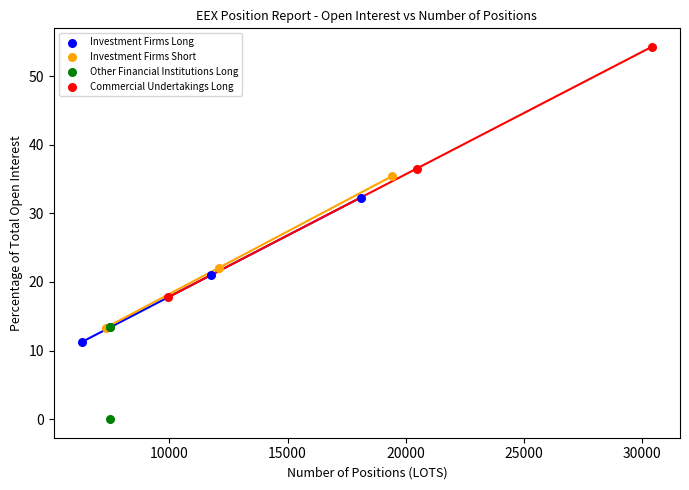

Which series reaches the maximum Y coordinate?

Commercial Undertakings Long